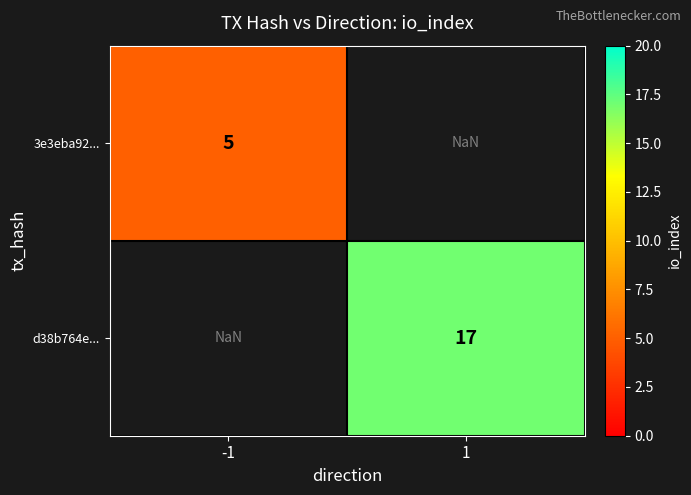

The value of d38b764e... at 1 is 17.0. True or false?

True